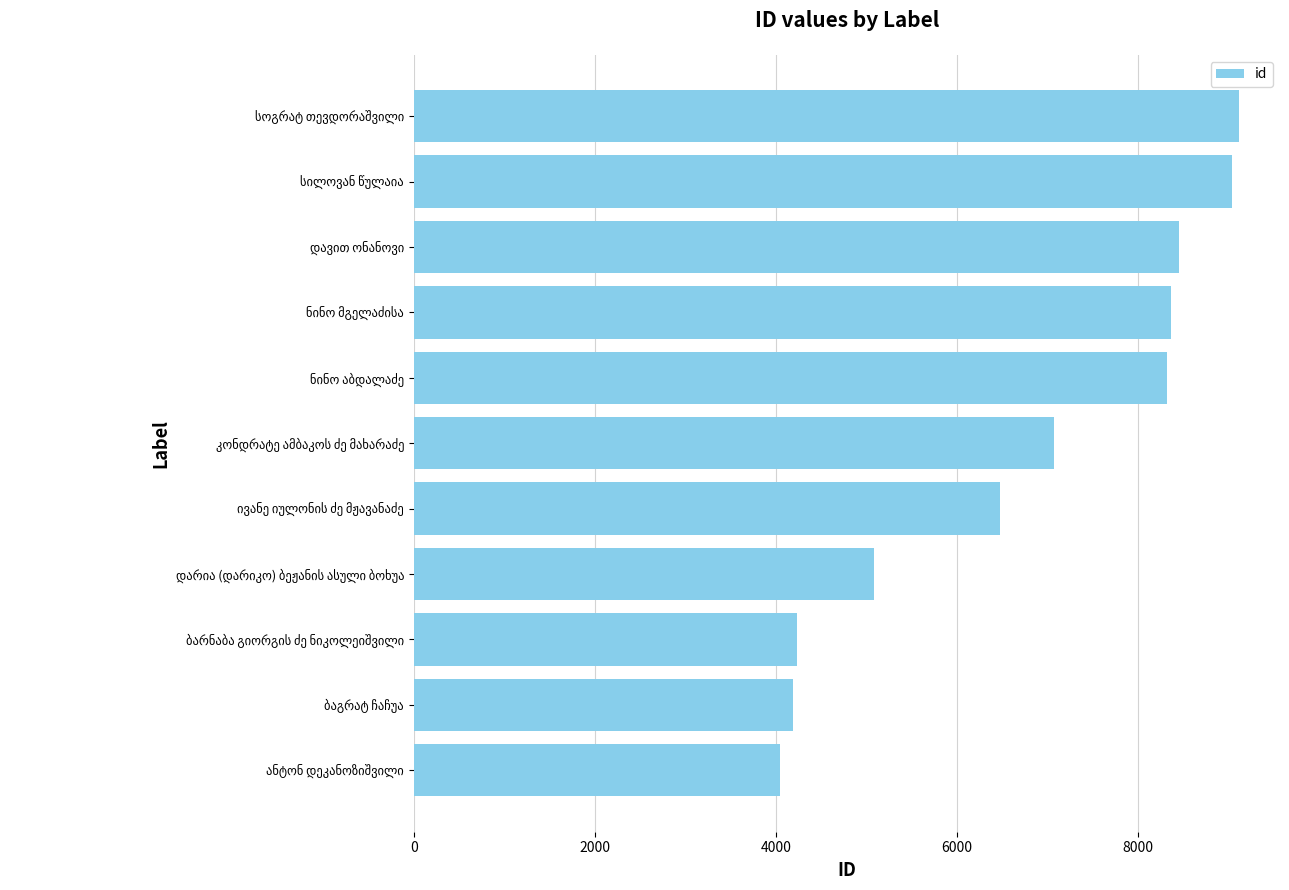

What is the smallest value displayed?

4041